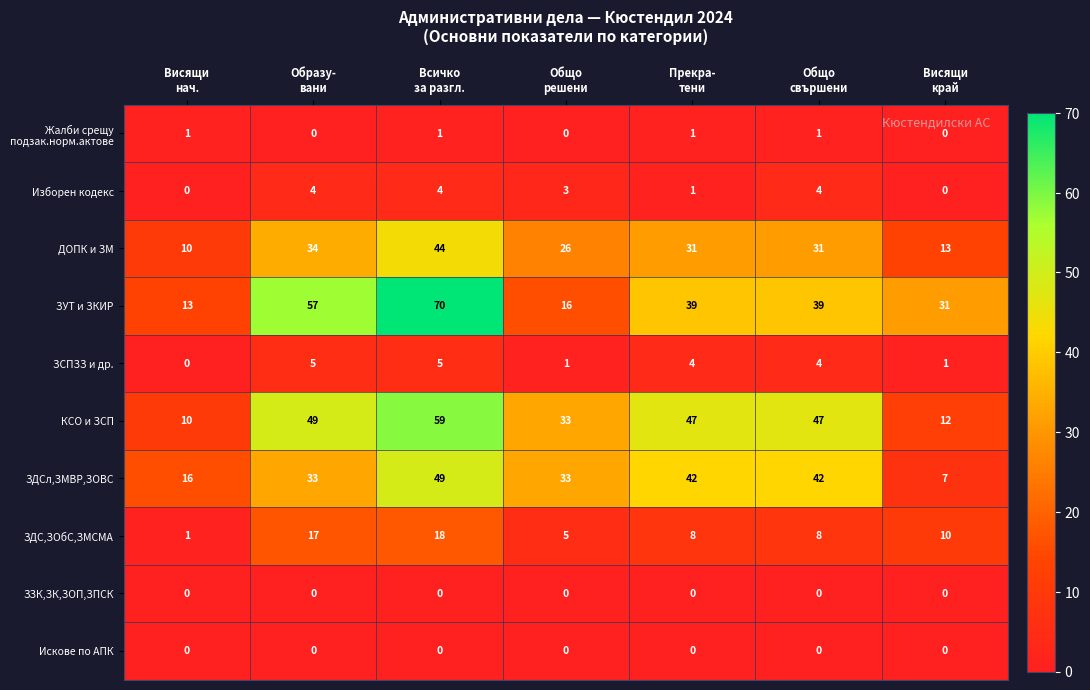

How many Изборен кодекс values are between 0 and 4?

7